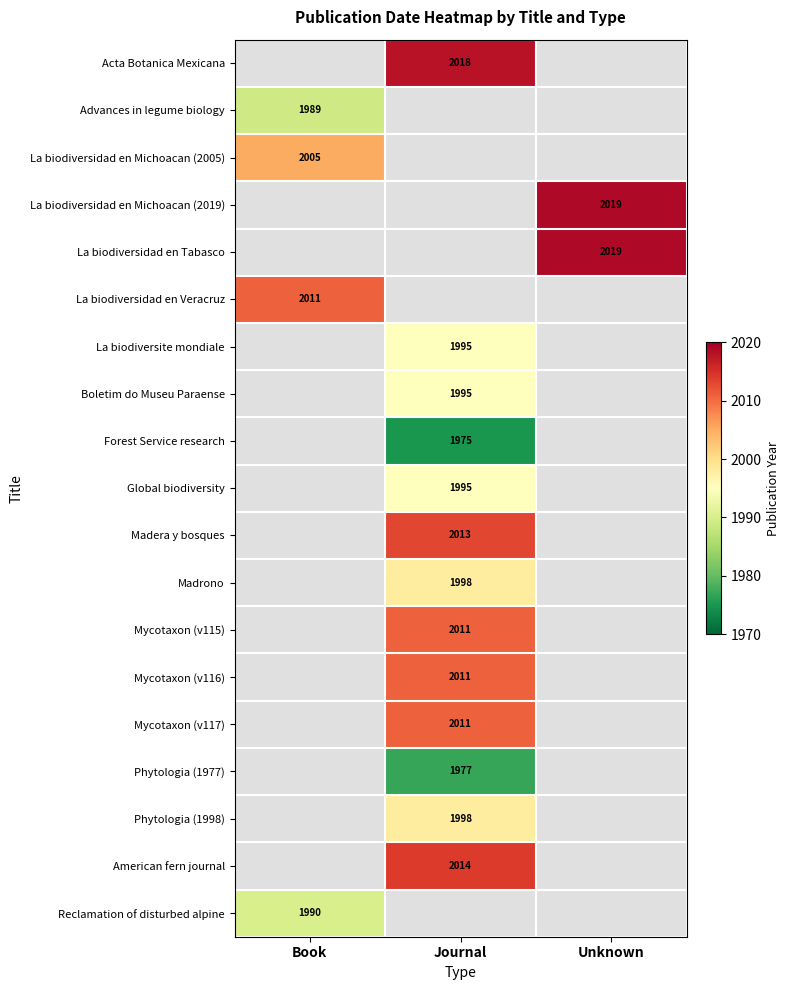

The value of Mycotaxon (v117) at Journal is 2011. True or false?

True